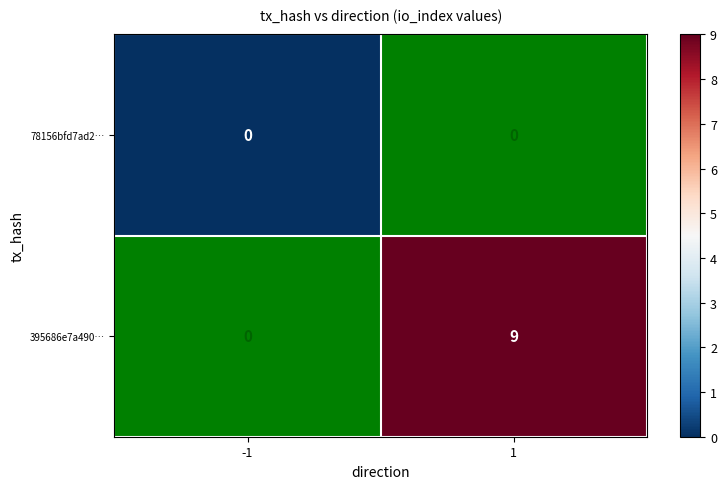

Which category has the lowest value across all series?

-1